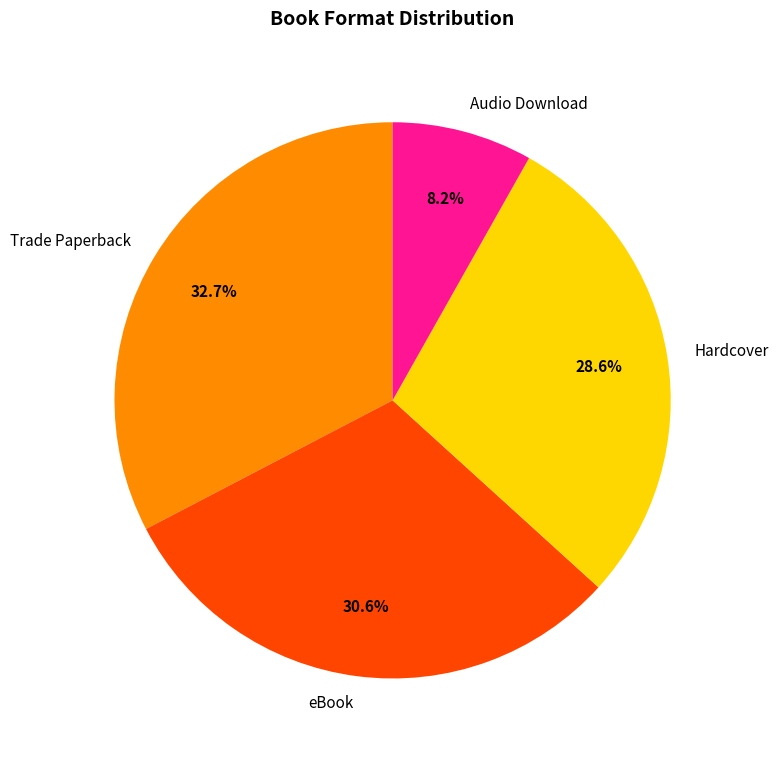

What is the largest slice in the pie chart?

Trade Paperback